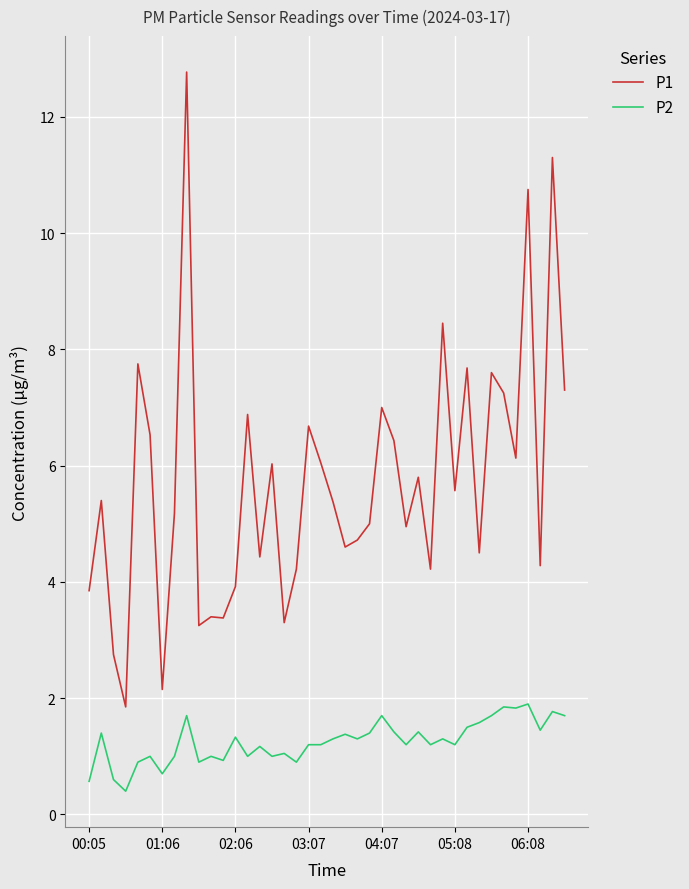

Rank the series by their maximum value, from lowest to highest.

P2, P1